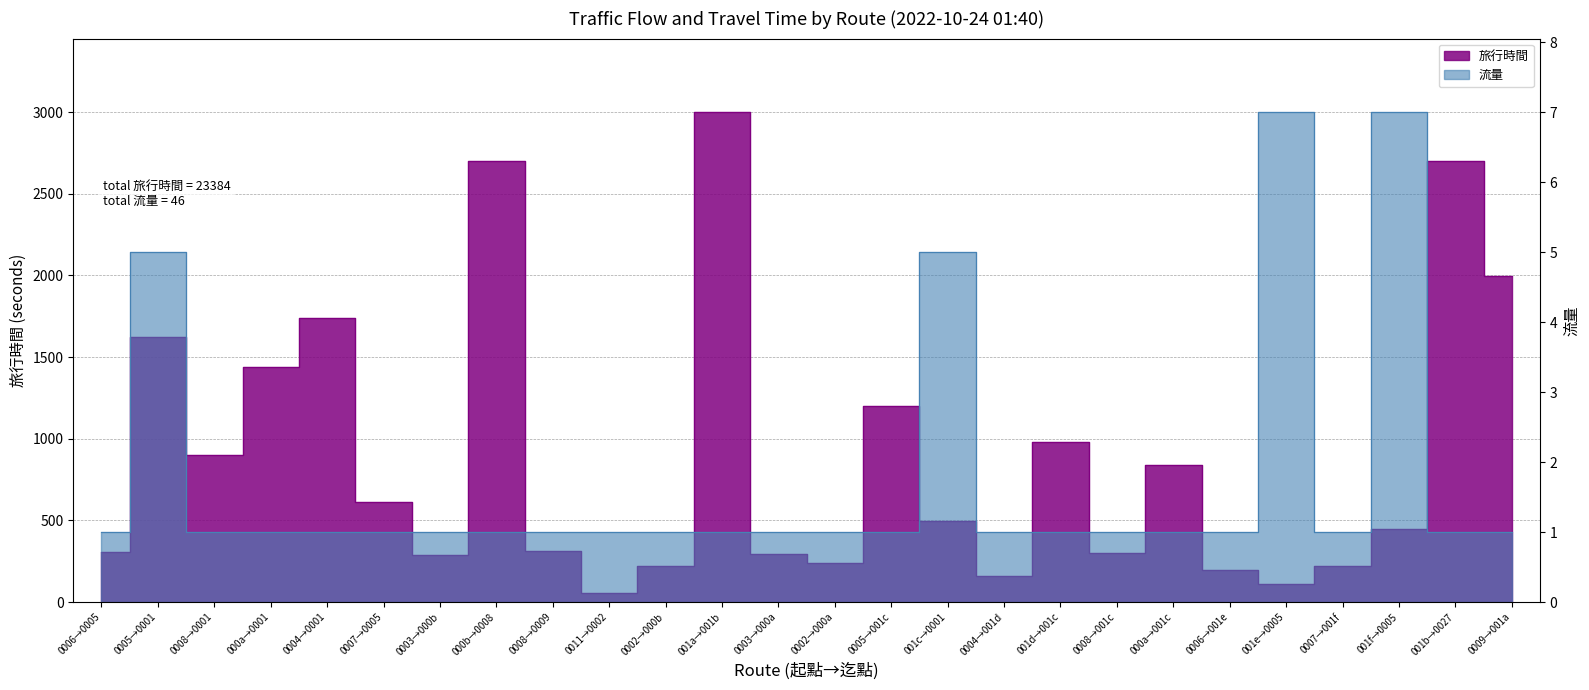

True or false: 旅行時間 and 流量 intersect in this chart.

False